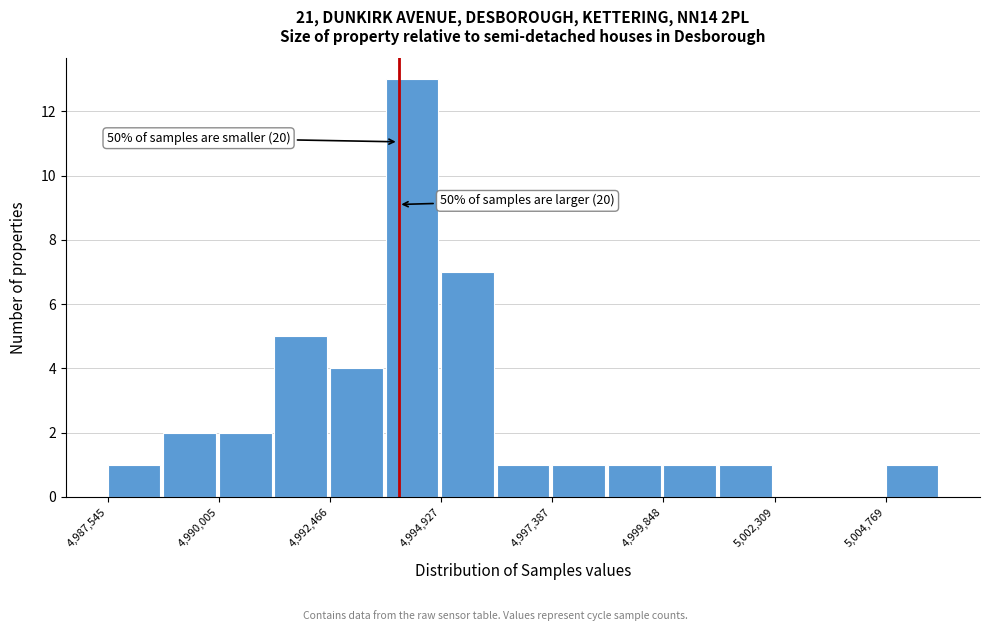

Around what value on the x-axis is the tallest bar? Give the approximate position of its centre, as read against the axis.

4994500